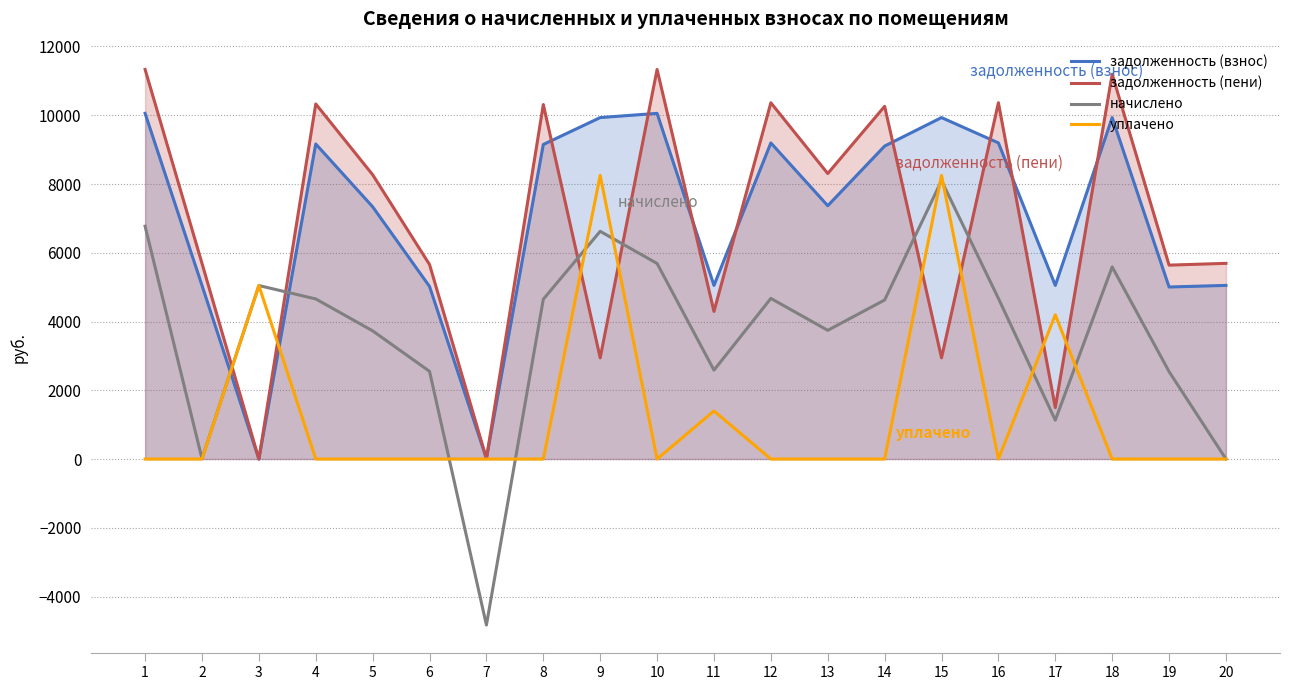

Which series ends up on top after the final intersection of задолженность (взнос) and уплачено?

задолженность (взнос)